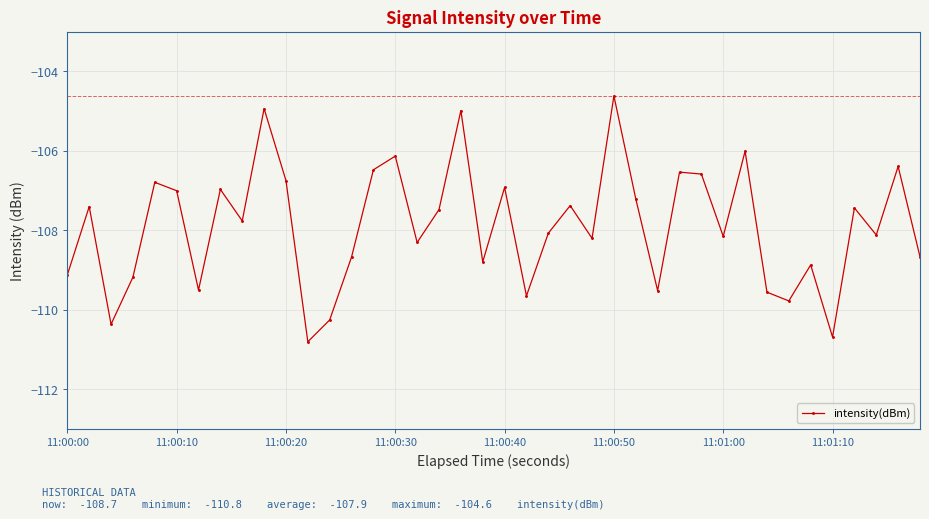

What is the value of the 19th point from the left?

-105.0